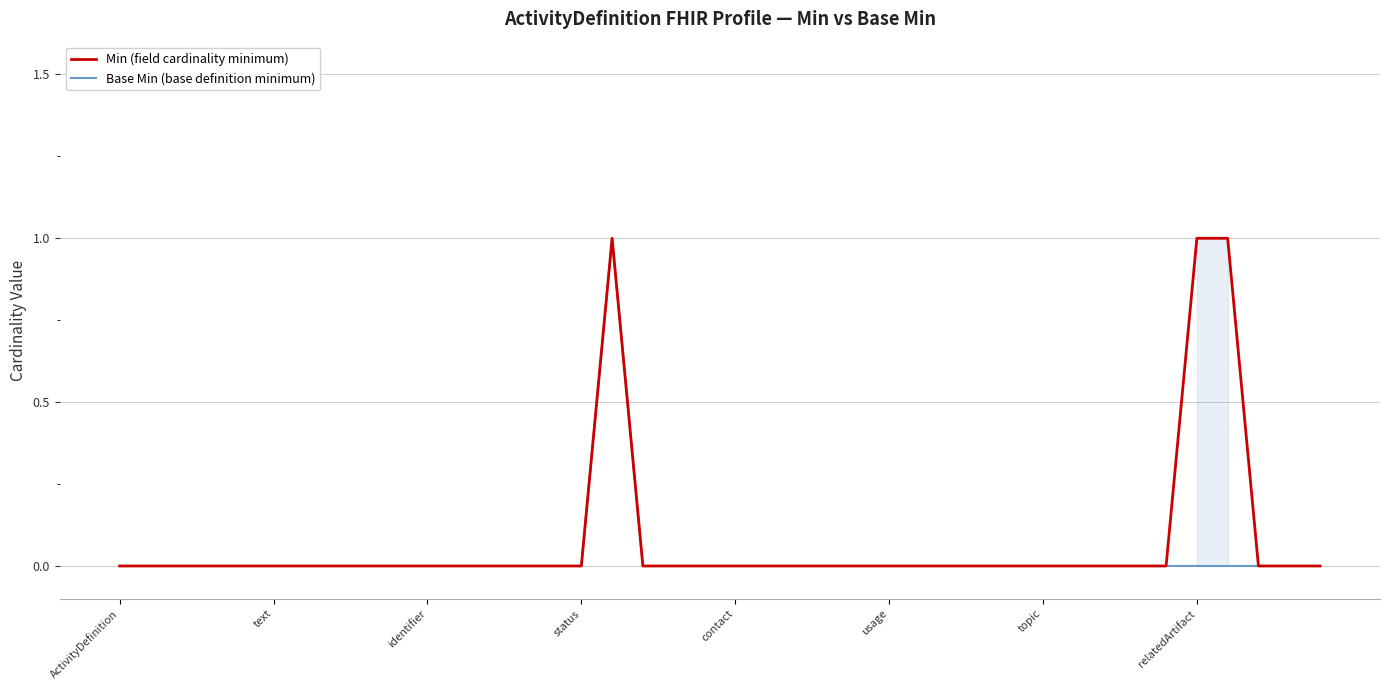

Which series has the largest range (max minus min)?

Min (field cardinality minimum)